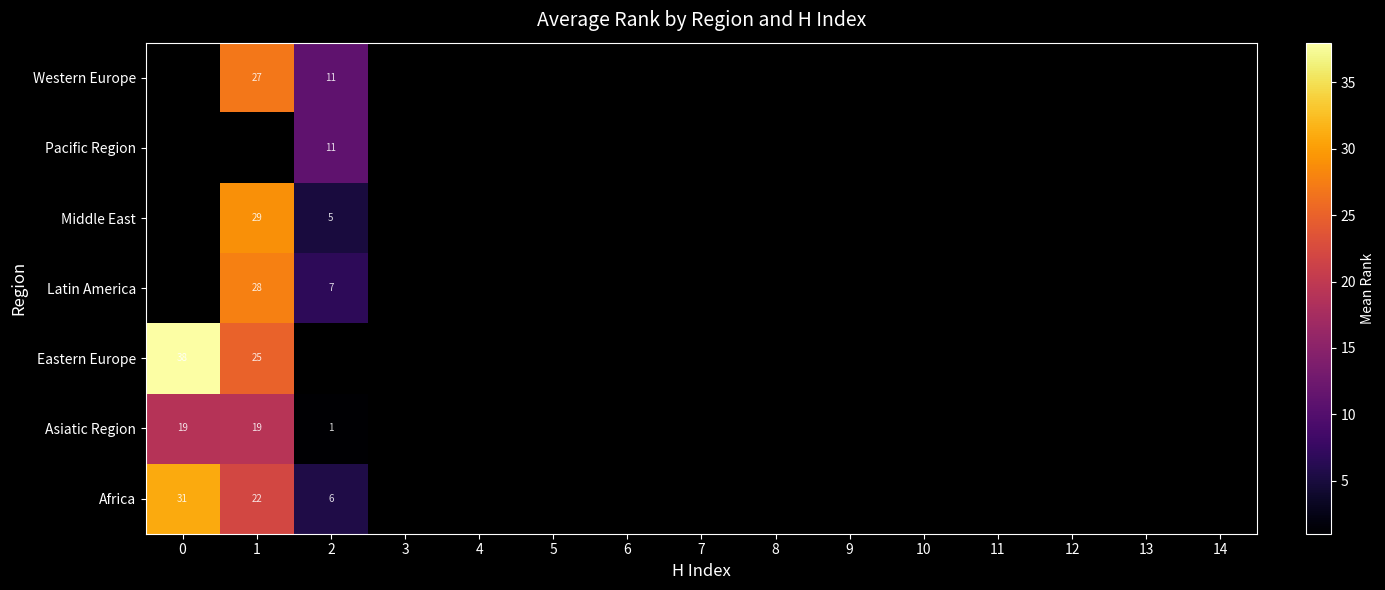

The Pacific Region series shows 4 at 2. True or false?

False